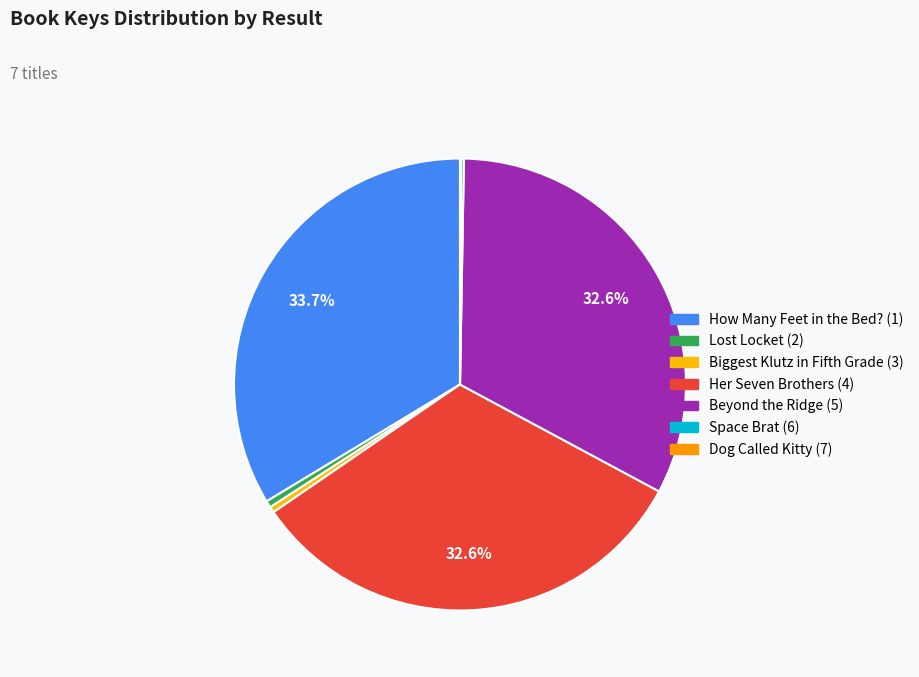

What is the smallest slice in the pie chart?

Dog Called Kitty (7)